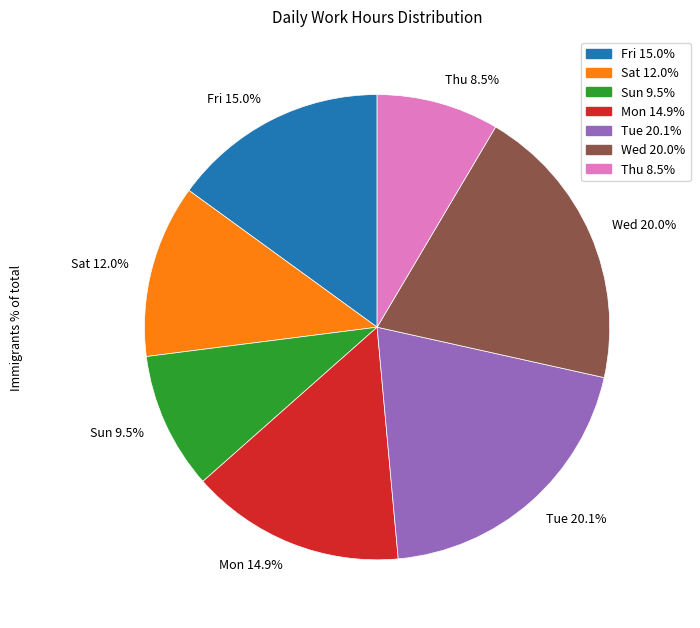

Is there a majority slice in this chart?

No